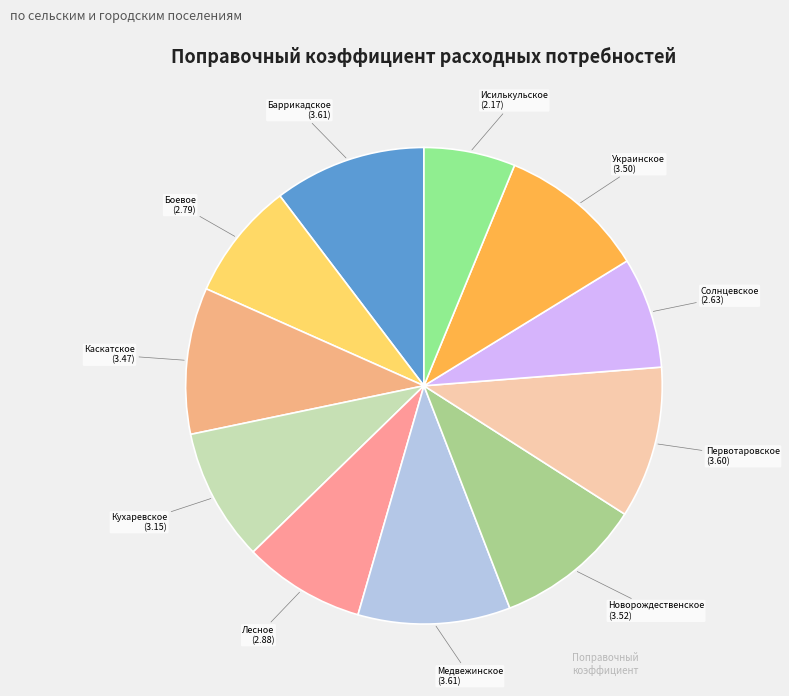

The Баррикадское slice represents 10% of the pie. True or false?

True